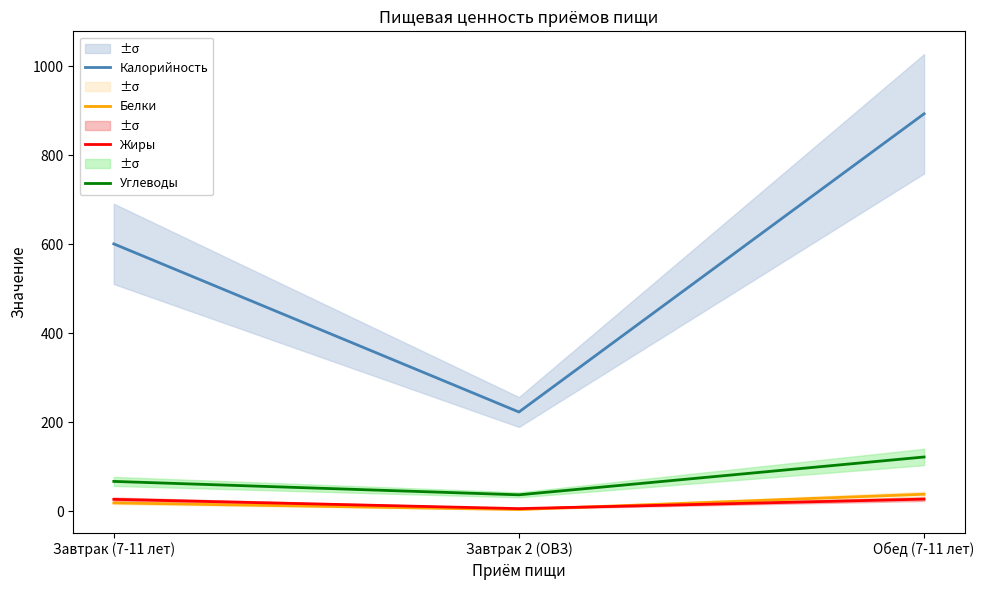

How many lines are shown in the chart?

4